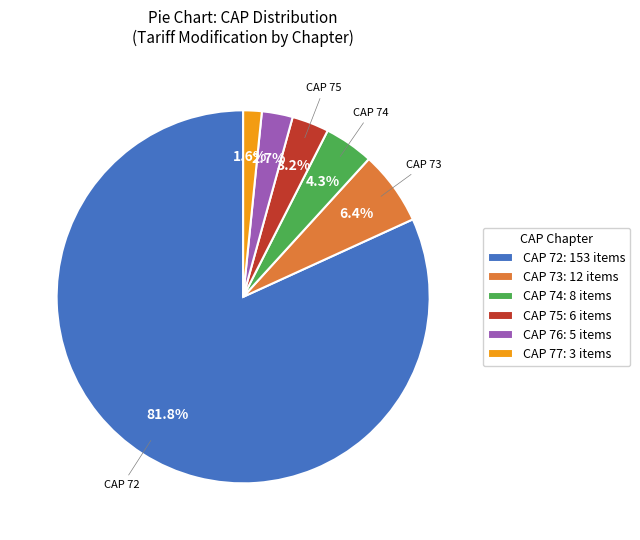

Is there a majority slice in this chart?

Yes